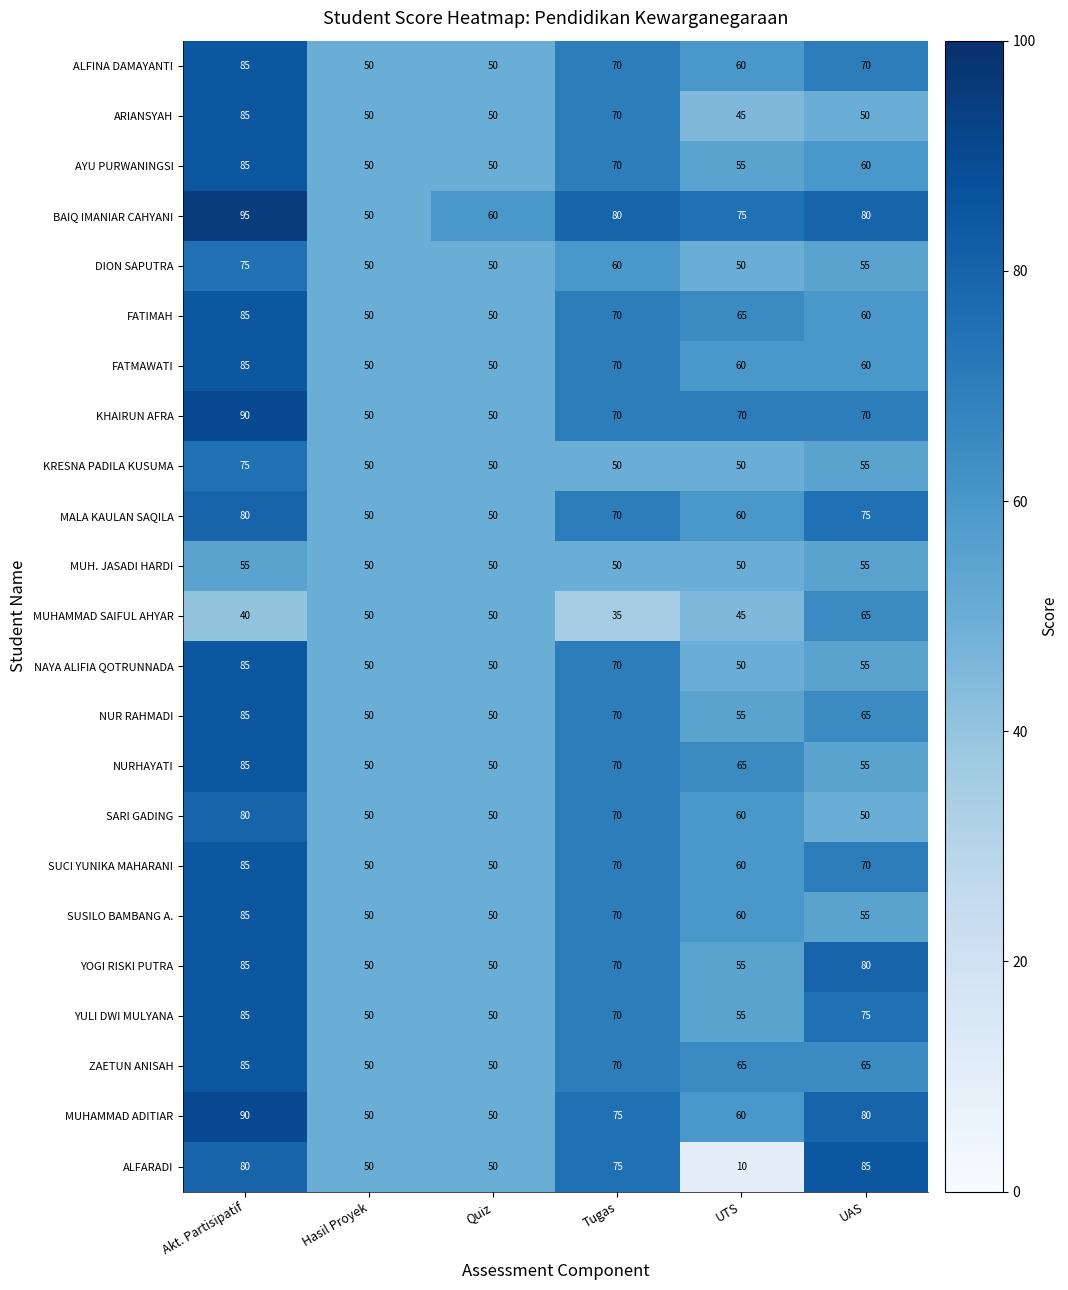

What is the minimum value shown in the chart?

10